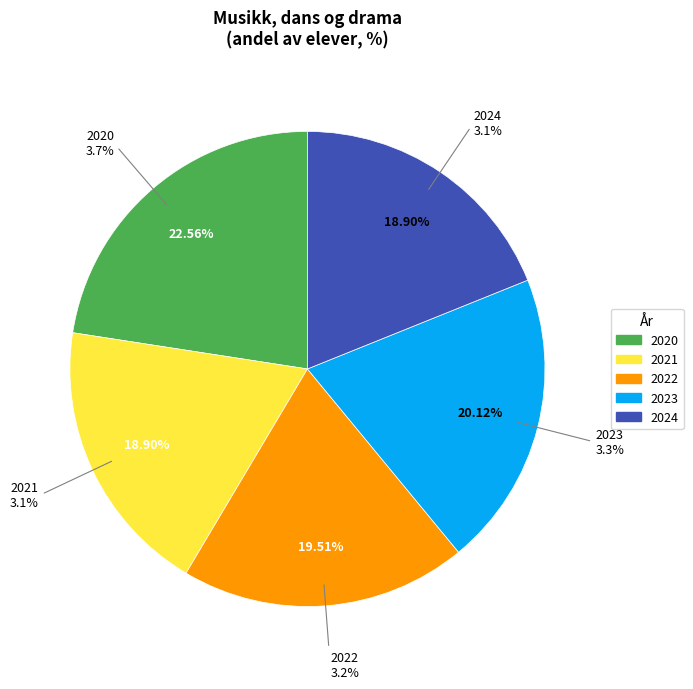

What is the largest slice in the pie chart?

2020